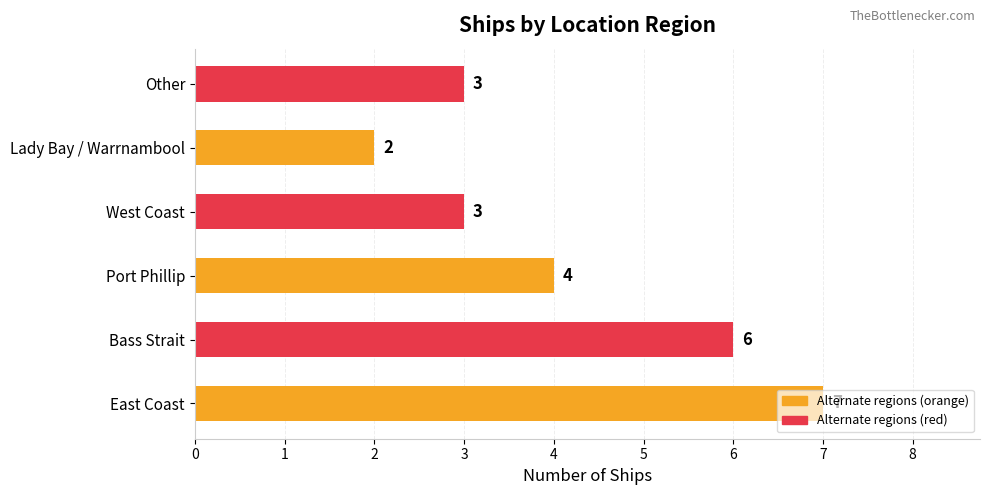

What is the difference between the values at Bass Strait and Lady Bay / Warrnambool?

4